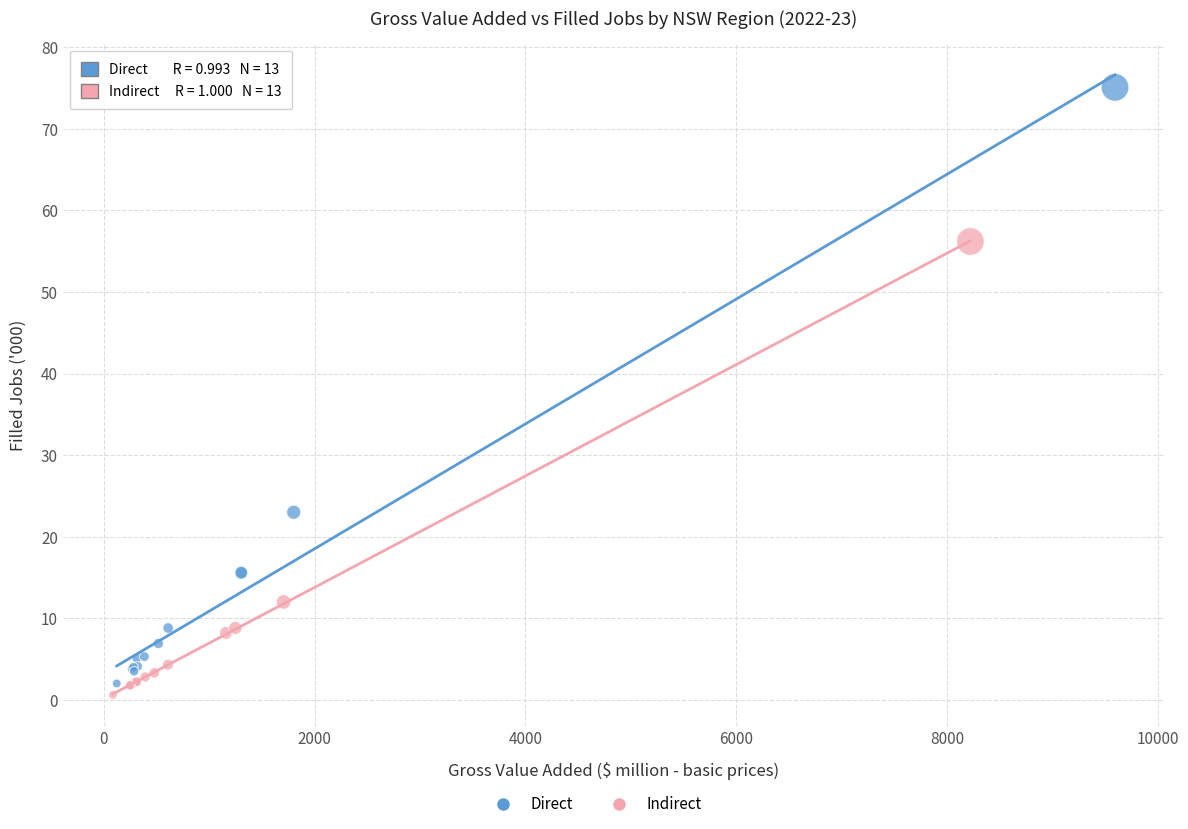

Which series reaches the maximum Y coordinate?

Direct